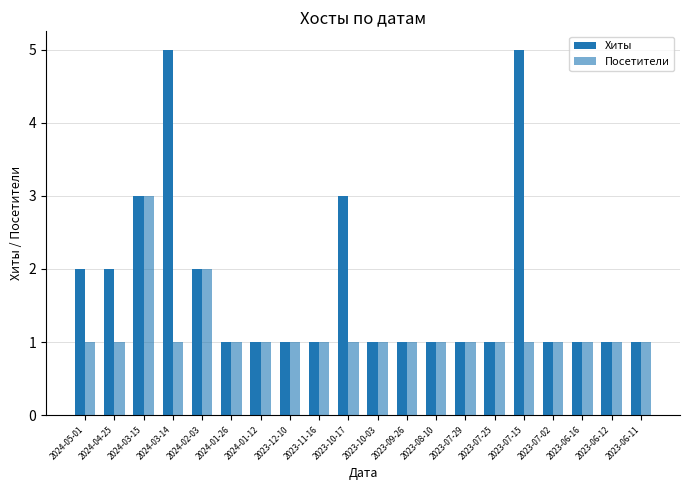

How many groups of bars are there?

20